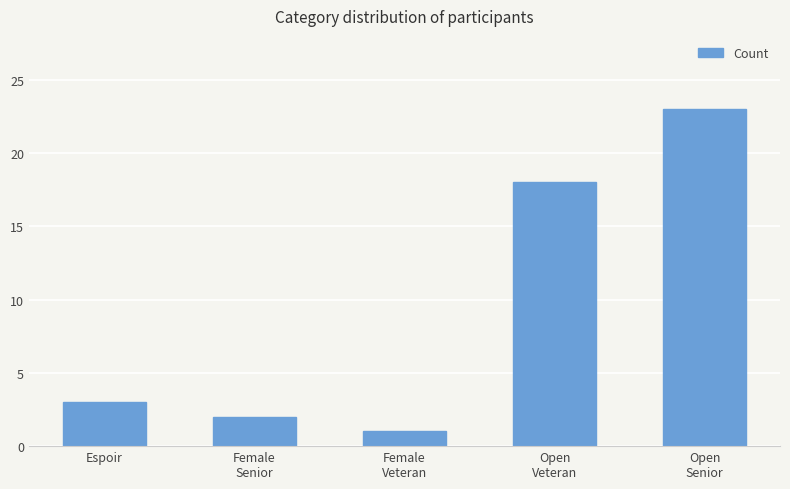

Does the chart contain stacked bars?

No